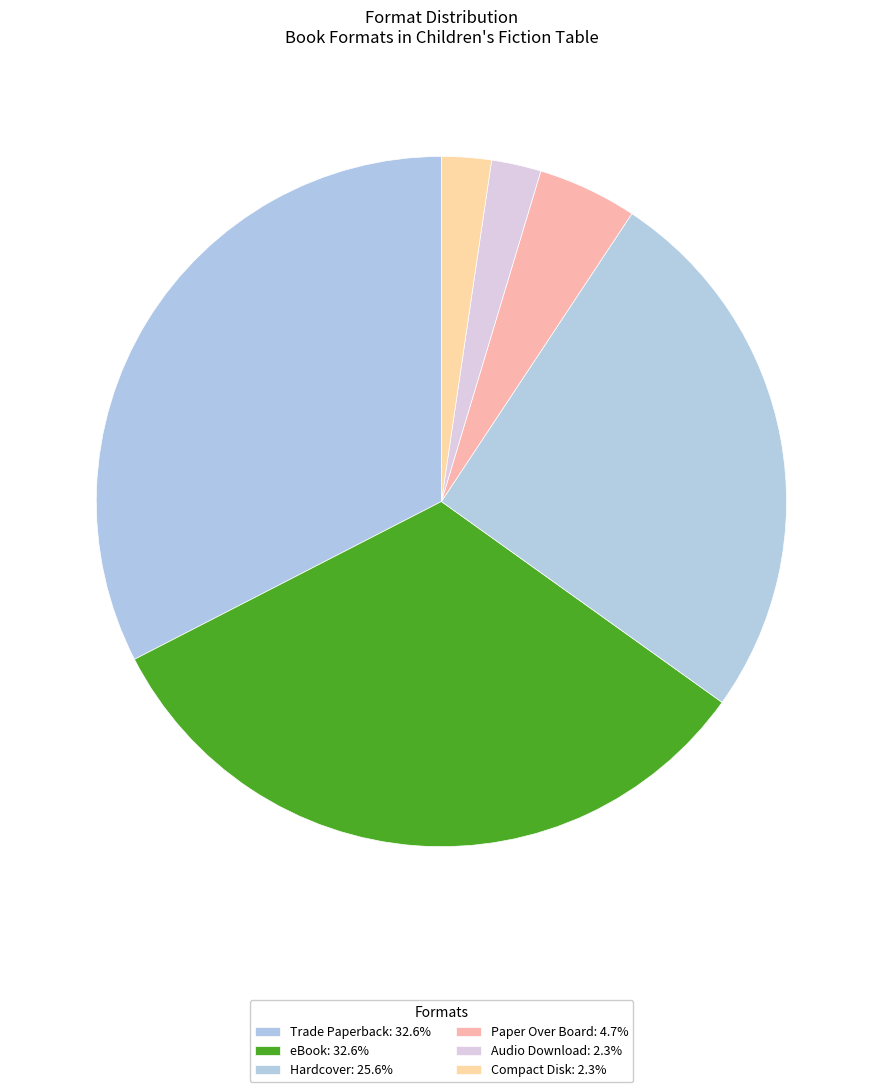

What percentage is NOT represented by Paper Over Board?

95.3%